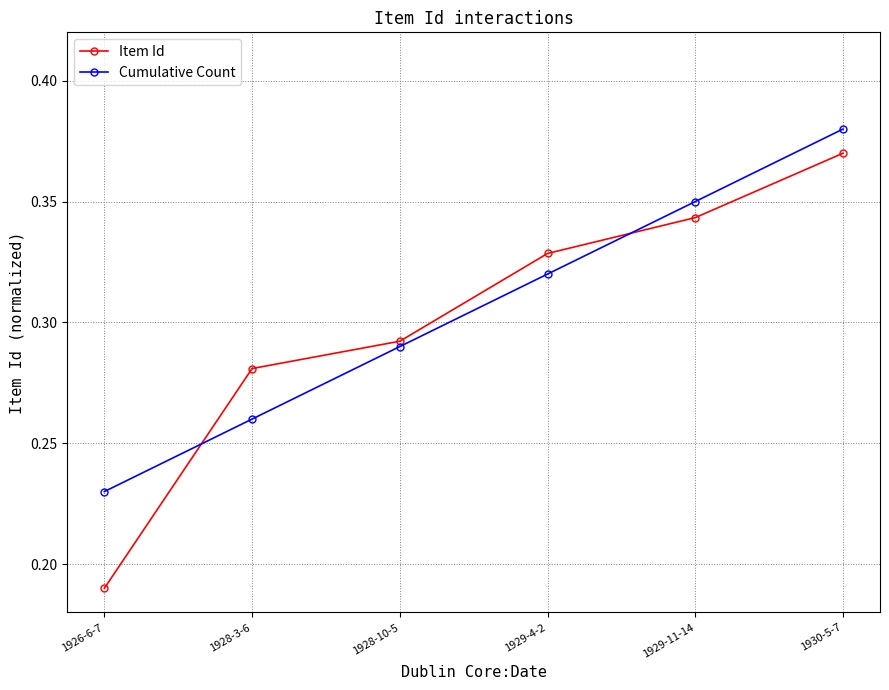

True or false: Cumulative Count and Item Id cross at least once.

True